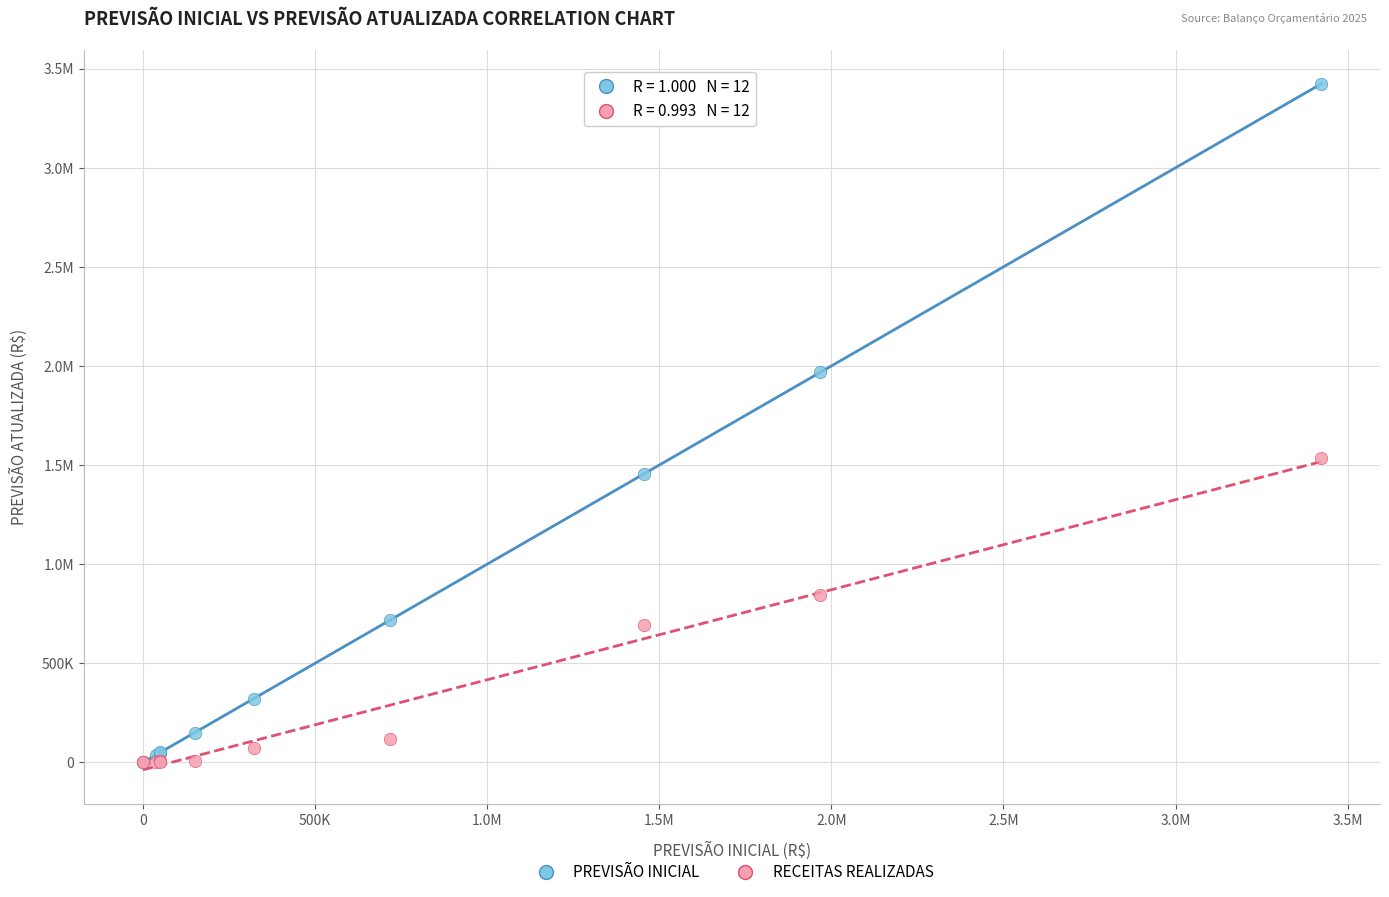

What are all the series names shown in the legend?

PREVISÃO INICIAL, RECEITAS REALIZADAS